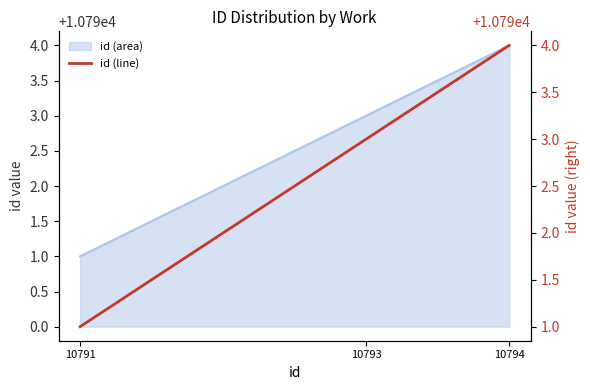

Read the value at 10794.

10794